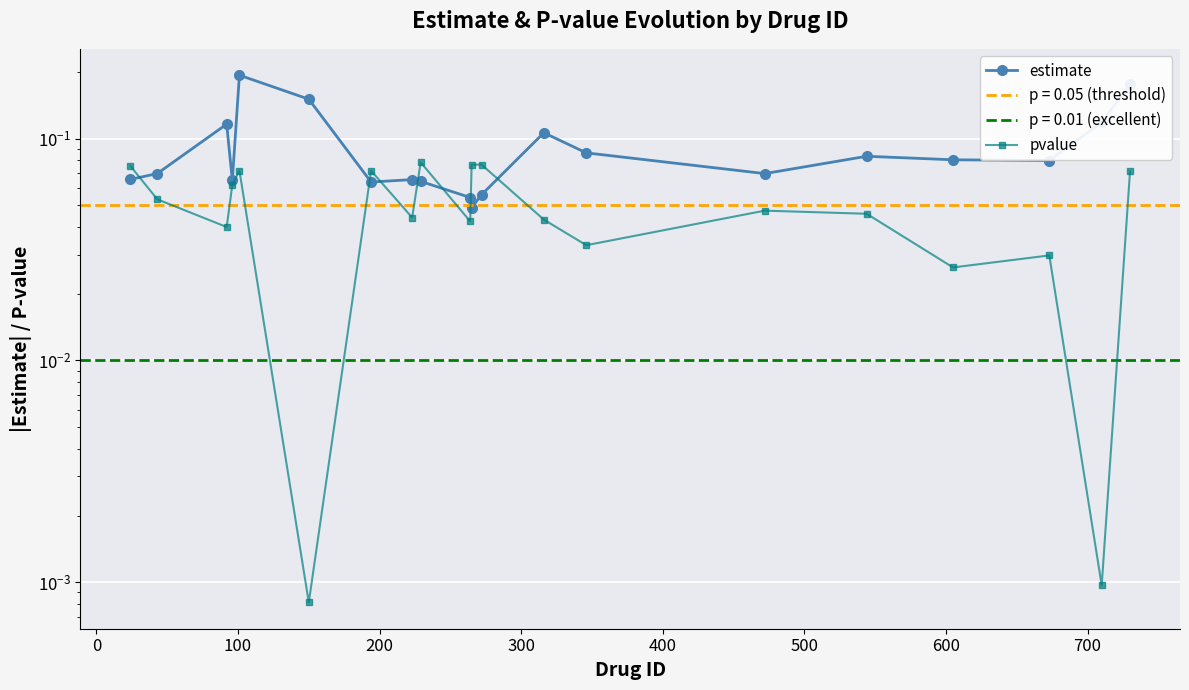

How many estimate values are between 0 and 1?

20